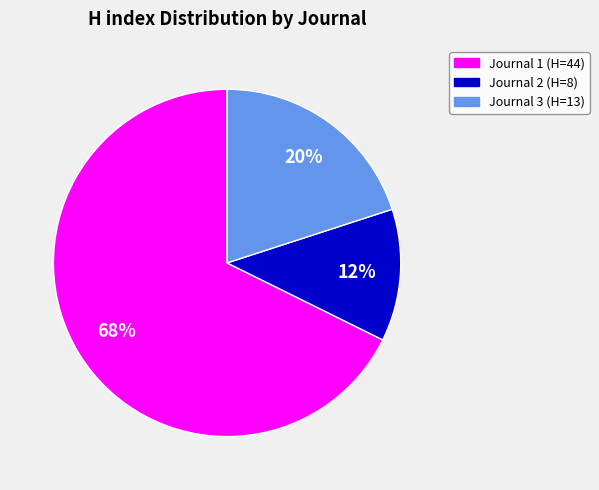

To the nearest percent, what is the average slice percentage?

33%